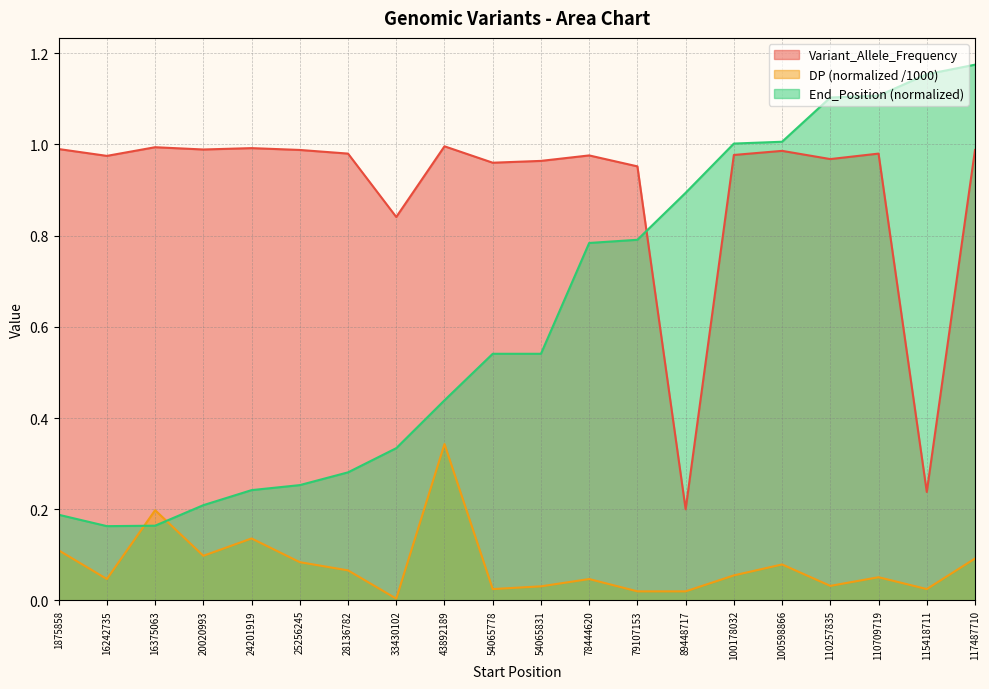

What are all the series names shown in the legend?

Variant_Allele_Frequency, DP (normalized /1000), End_Position (normalized)